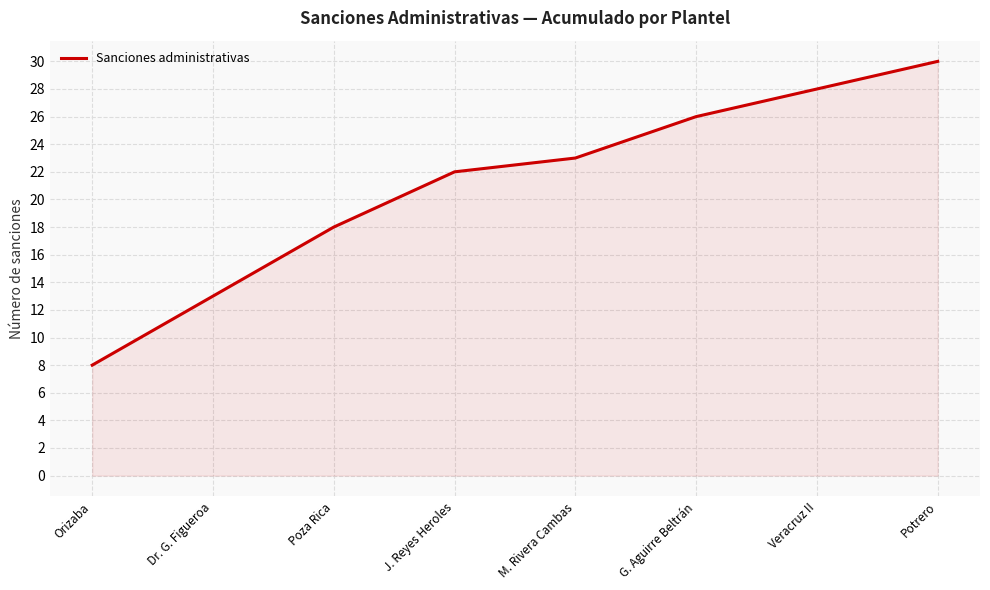

What position from the left is Dr. G. Figueroa?

2